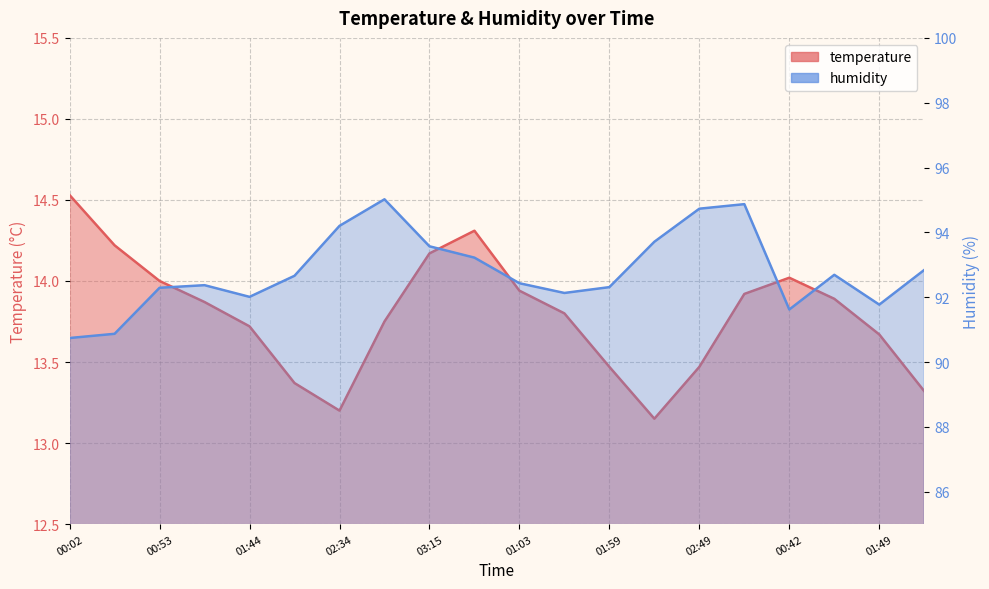

List the series in order of their peak value, lowest first.

temperature, humidity